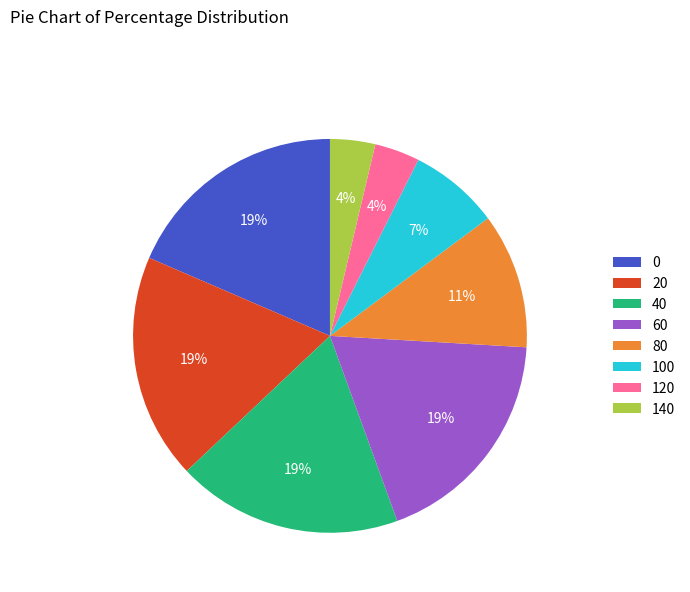

How many segments does this pie chart have?

8